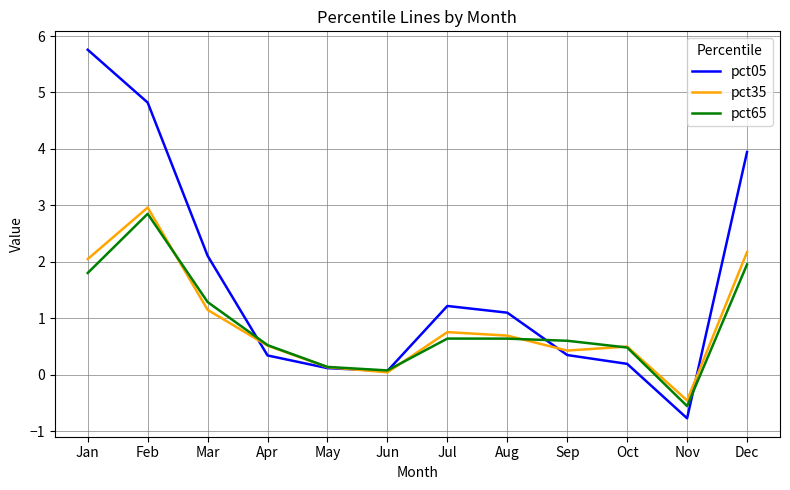

How many times do pct65 and pct35 cross each other?

4